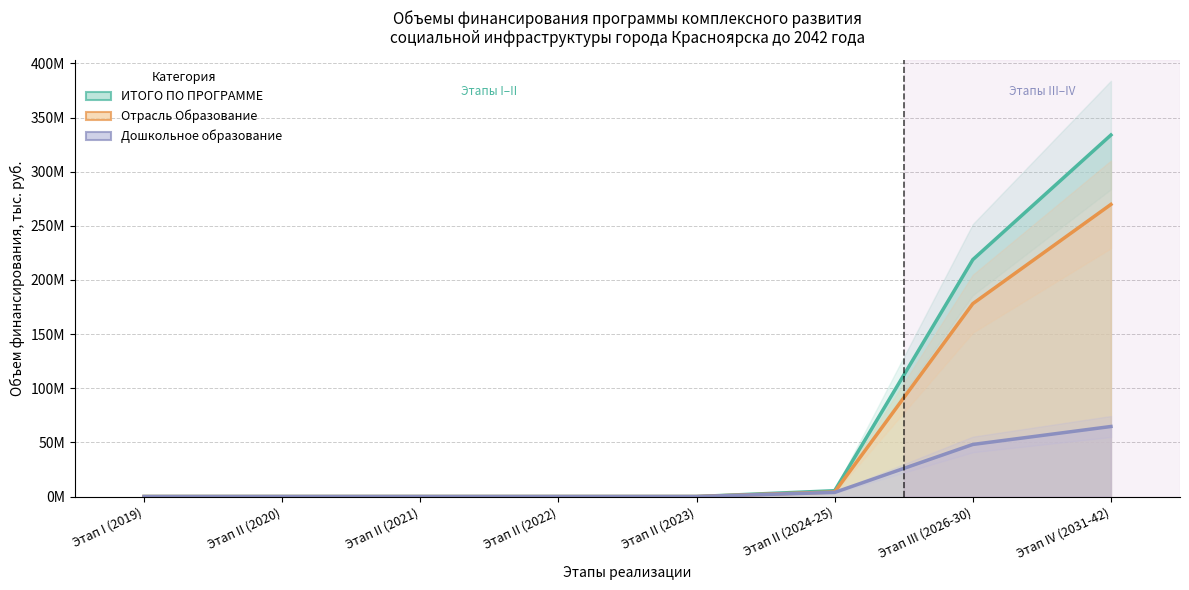

What are all the series names shown in the legend?

ИТОГО ПО ПРОГРАММЕ, Отрасль Образование, Дошкольное образование